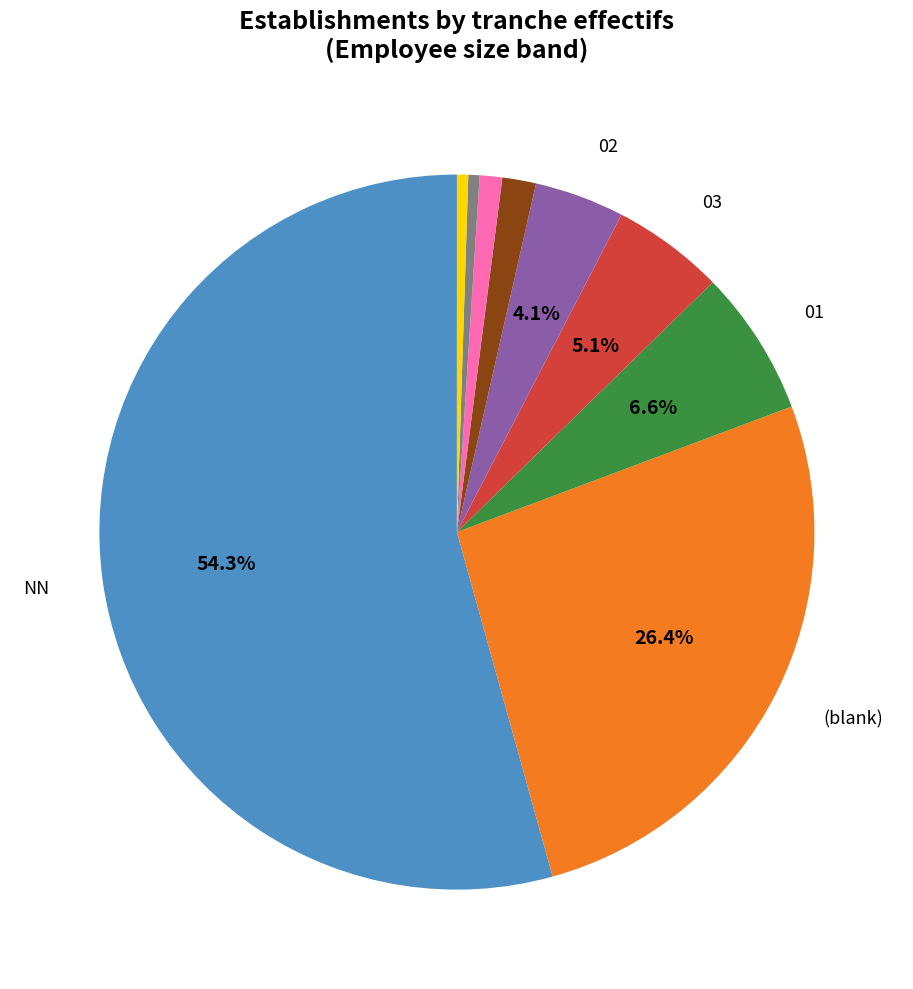

Is there a majority slice in this chart?

Yes